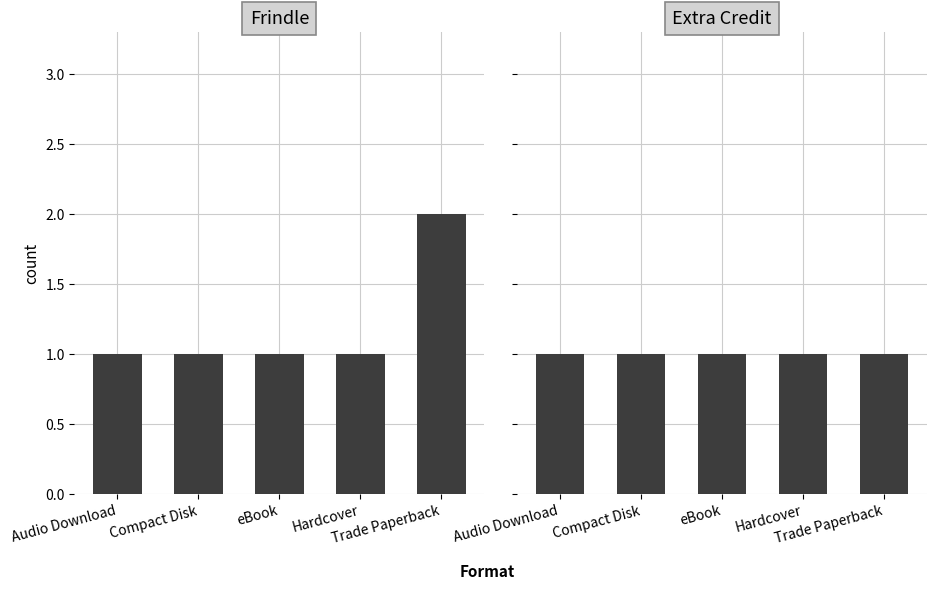

True or false: Extra Credit has a value of 1 at Trade Paperback.

True